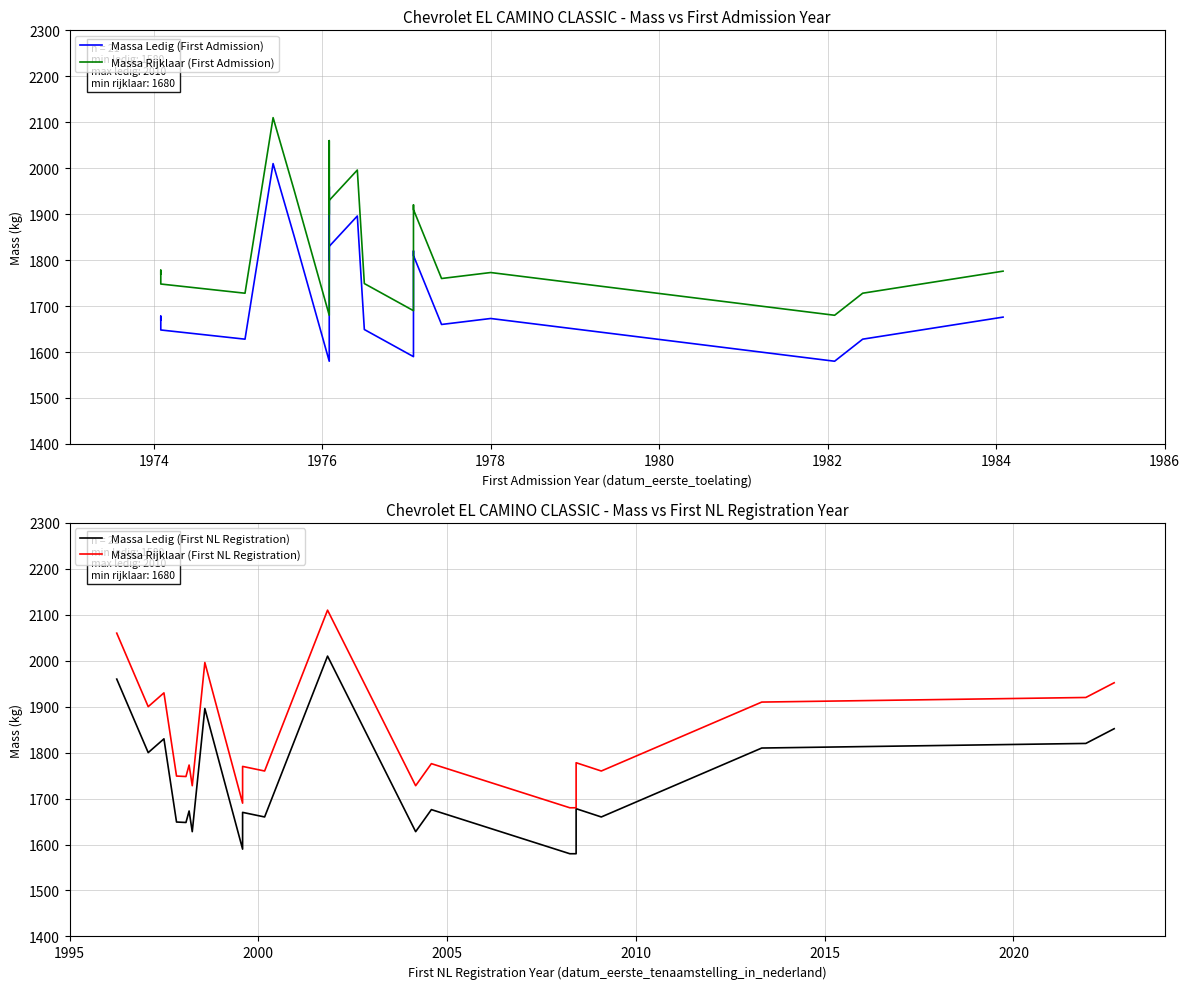

Is the value of Massa Rijklaar (First Admission) at 1986 greater than the value of Massa Rijklaar (First NL Registration) at 16?

Yes